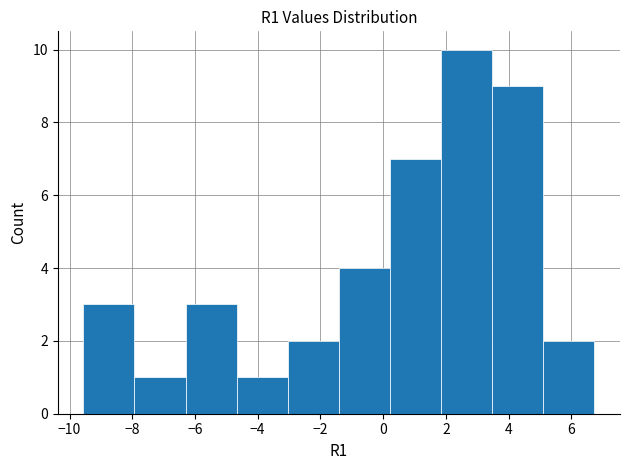

Reading left to right, transcribe this chart: for each bar, give the range it covers on the x-axis and its height. Neither the bar edges nor the heights are printed on the chart, so give them approximately, as read against the axes.

-9.6 to -8.0: 3
-8.0 to -6.2: 1
-6.2 to -4.6: 3
-4.6 to -3.0: 1
-3.0 to -1.4: 2
-1.4 to 0.2: 4
0.2 to 1.8: 7
1.8 to 3.4: 10
3.4 to 5.2: 9
5.2 to 6.8: 2